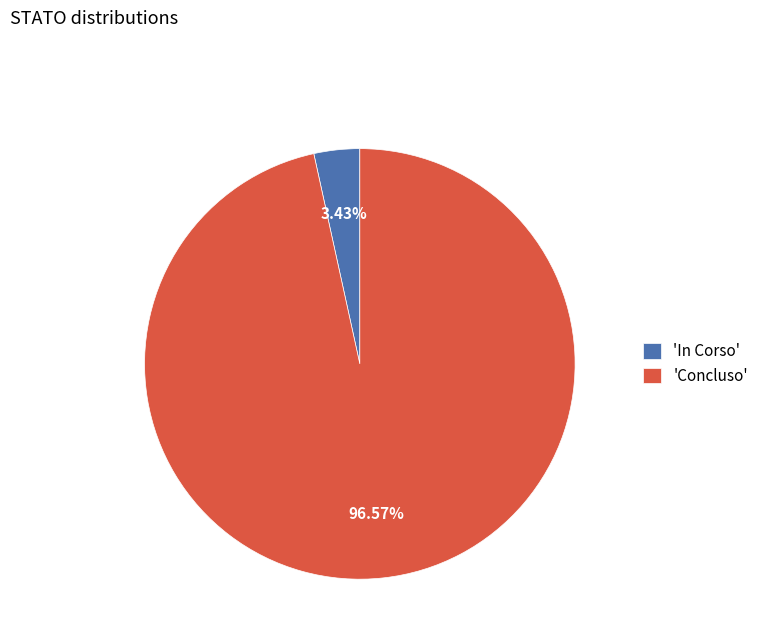

Between 'Concluso' and 'In Corso', which is larger?

'Concluso'